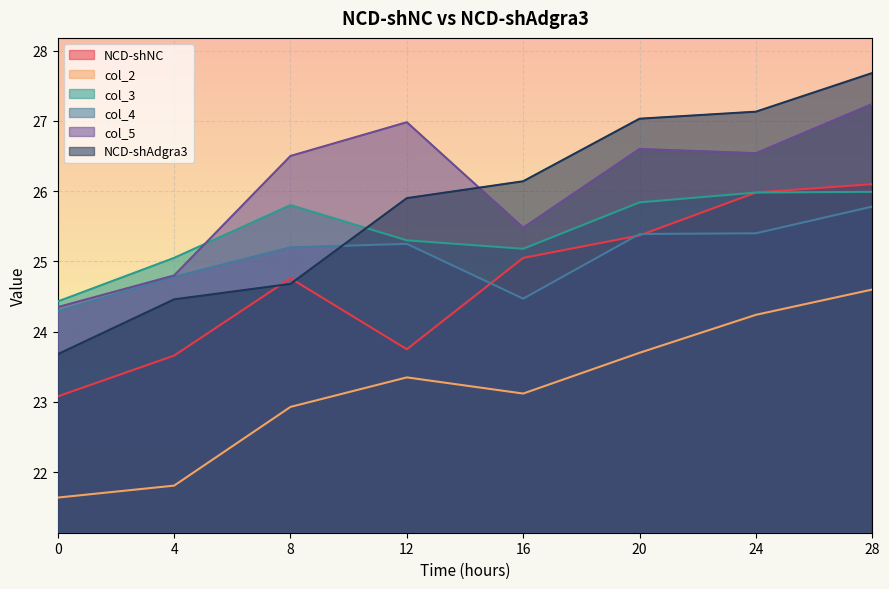

Reading left to right, what are all the values shown in this chart?

NCD-shNC: 0=23.1	4=23.7	8=24.8	12=23.8	16=25.1	20=25.4	24=26.0	28=26.1
col_2: 0=21.6	4=21.8	8=22.9	12=23.4	16=23.1	20=23.7	24=24.2	28=24.6
col_3: 0=24.4	4=25.1	8=25.8	12=25.3	16=25.2	20=25.8	24=26.0	28=26.0
col_4: 0=24.3	4=24.8	8=25.2	12=25.2	16=24.5	20=25.4	24=25.4	28=25.8
col_5: 0=24.4	4=24.8	8=26.5	12=27.0	16=25.5	20=26.6	24=26.5	28=27.2
NCD-shAdgra3: 0=23.7	4=24.5	8=24.7	12=25.9	16=26.1	20=27.0	24=27.1	28=27.7